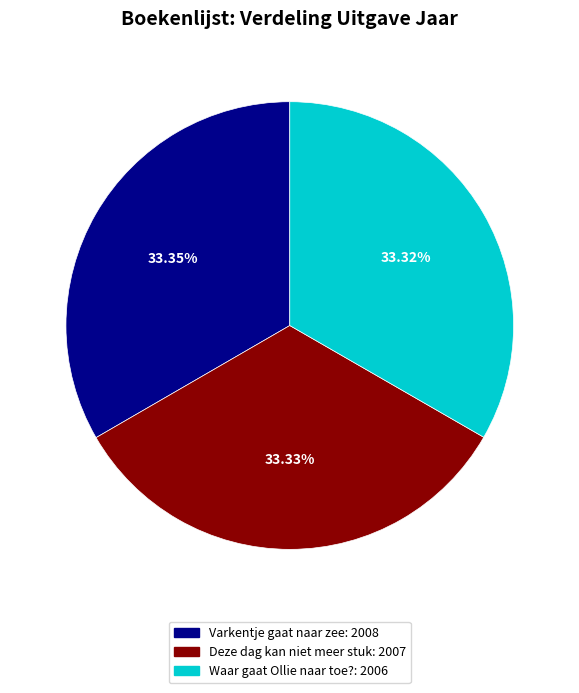

True or false: Deze dag kan niet meer stuk accounts for 28% of the total.

False